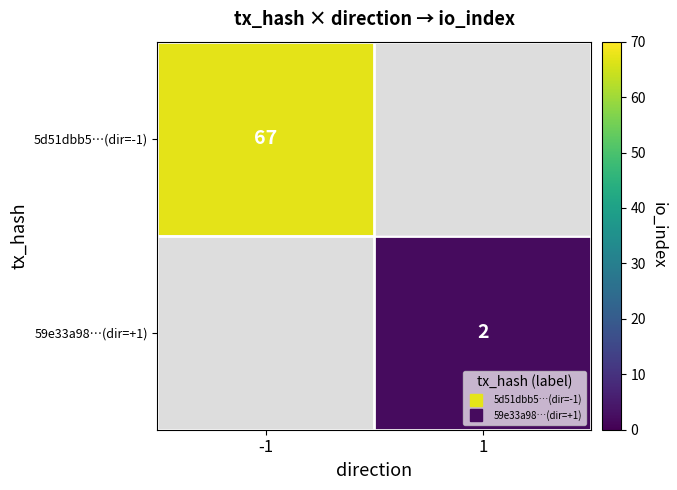

Rank the series at -1 from lowest to highest value.

5d51dbb5…(dir=-1), 59e33a98…(dir=+1)